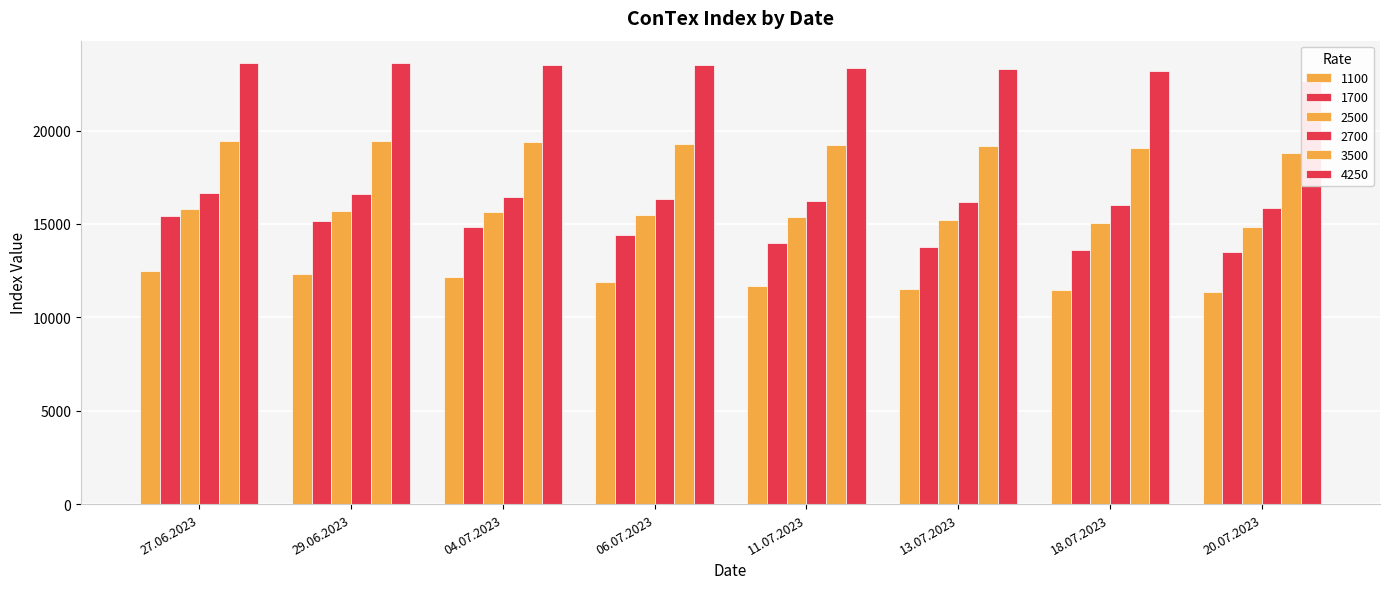

Reading left to right, extract all data points from this chart.

1100: 27.06.2023=12467	29.06.2023=12325	04.07.2023=12140	06.07.2023=11883	11.07.2023=11654	13.07.2023=11527	18.07.2023=11444	20.07.2023=11342
1700: 27.06.2023=15419	29.06.2023=15171	04.07.2023=14821	06.07.2023=14398	11.07.2023=13994	13.07.2023=13775	18.07.2023=13579	20.07.2023=13500
2500: 27.06.2023=15802	29.06.2023=15716	04.07.2023=15620	06.07.2023=15493	11.07.2023=15382	13.07.2023=15191	18.07.2023=15027	20.07.2023=14859
2700: 27.06.2023=16650	29.06.2023=16584	04.07.2023=16434	06.07.2023=16325	11.07.2023=16223	13.07.2023=16159	18.07.2023=16018	20.07.2023=15855
3500: 27.06.2023=19465	29.06.2023=19428	04.07.2023=19368	06.07.2023=19273	11.07.2023=19220	13.07.2023=19193	18.07.2023=19053	20.07.2023=18798
4250: 27.06.2023=23623	29.06.2023=23630	04.07.2023=23533	06.07.2023=23520	11.07.2023=23365	13.07.2023=23295	18.07.2023=23210	20.07.2023=22665